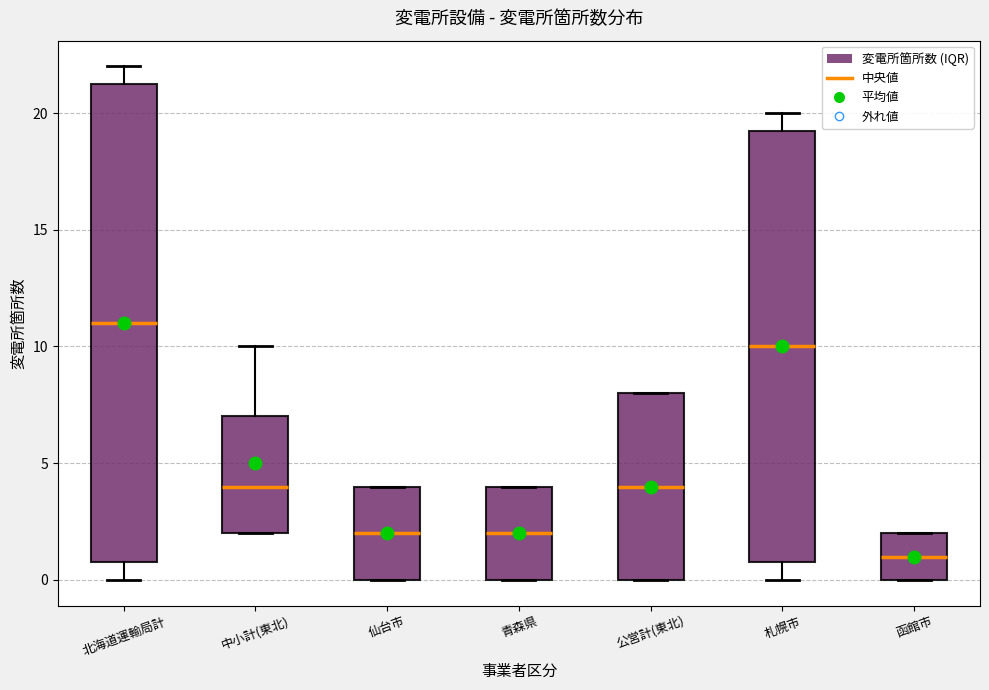

Reading left to right, transcribe this box plot: for each box, give where its median line is, the range the box spans, and where its two whiskers end, as read against the y-axis. The values are not printed on the chart, so give them approximately, as read against the axis.

北海道運輸局計: median 11.0, box 1.0 to 21.5, whiskers 0.0 to 22.0
中小計(東北): median 4.0, box 2.0 to 7.0, whiskers 2.0 to 10.0
仙台市: median 2.0, box 0.0 to 4.0, whiskers 0.0 to 4.0
青森県: median 2.0, box 0.0 to 4.0, whiskers 0.0 to 4.0
公営計(東北): median 4.0, box 0.0 to 8.0, whiskers 0.0 to 8.0
札幌市: median 10.0, box 1.0 to 19.5, whiskers 0.0 to 20.0
函館市: median 1.0, box 0.0 to 2.0, whiskers 0.0 to 2.0